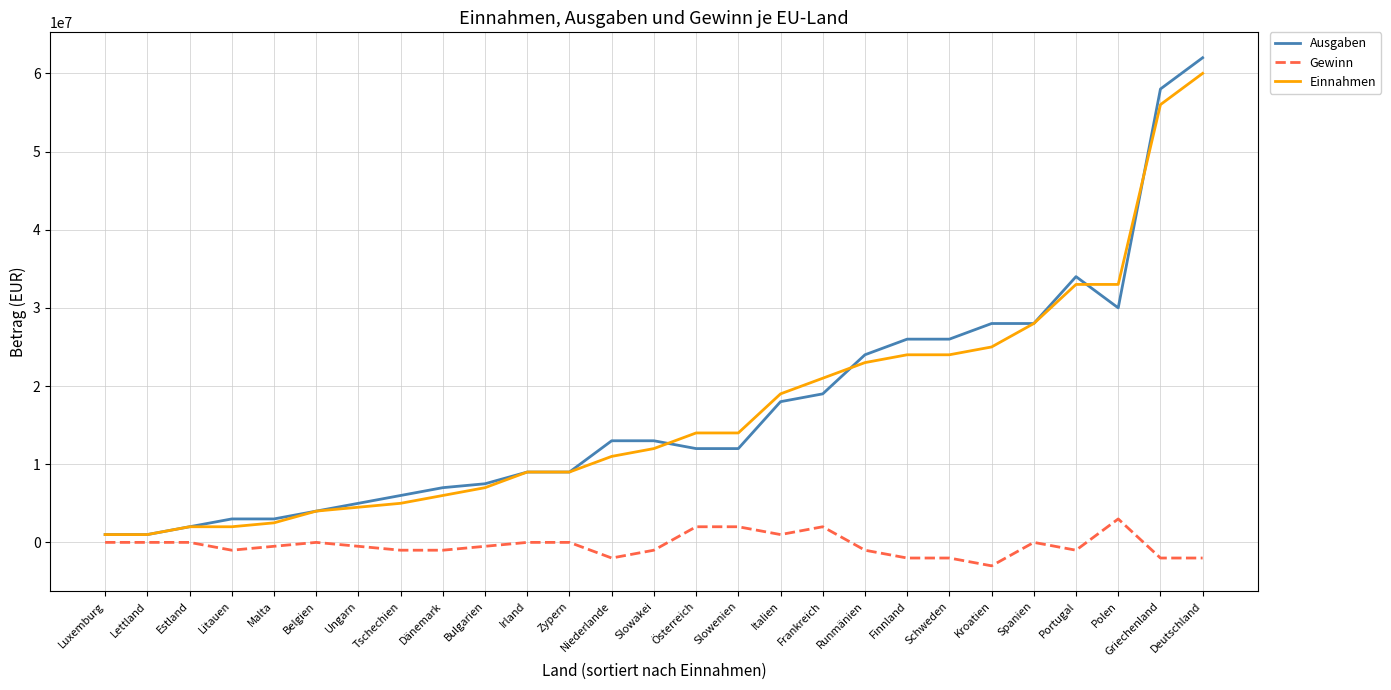

True or false: Gewinn and Einnahmen cross at least once.

False